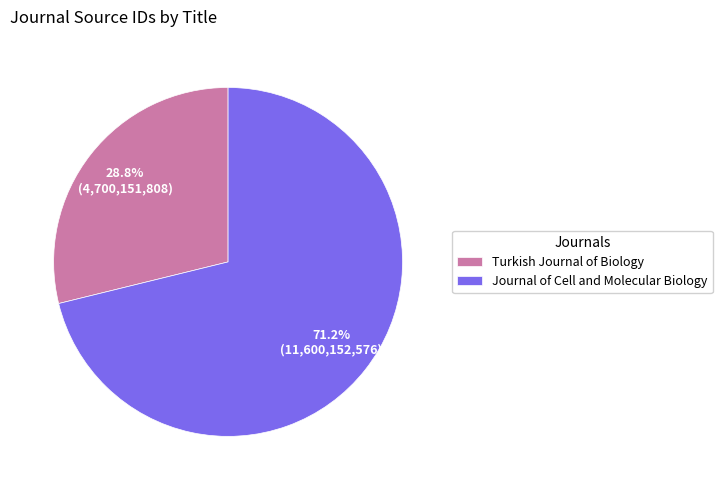

True or false: Turkish Journal of Biology accounts for 29% of the total.

True